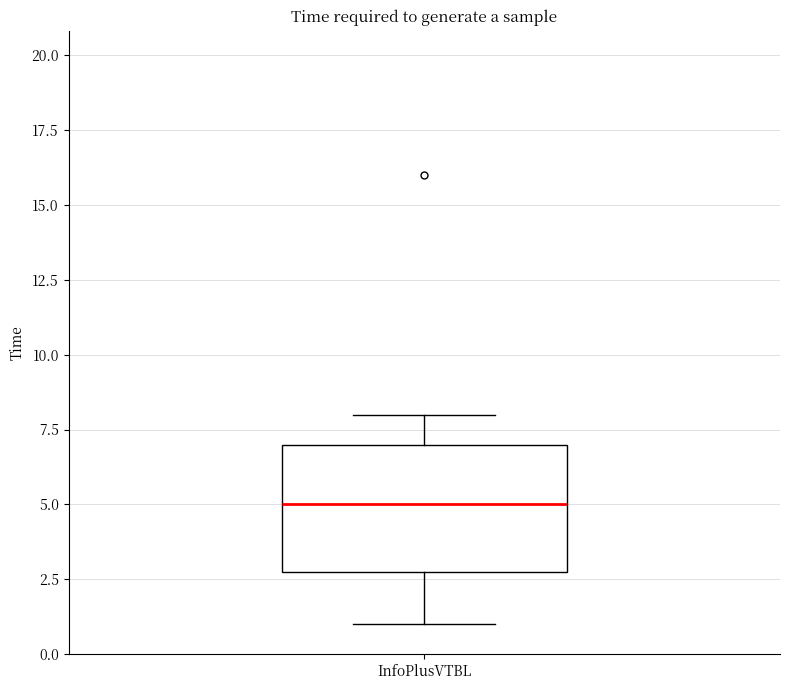

Read this box plot against the y-axis: the position of the median line, the range covered by the box, and the ends of both whiskers. The values are not printed on the chart, so give them approximately, as read against the axis.

median 5, box 3 to 7, whiskers 1 to 8